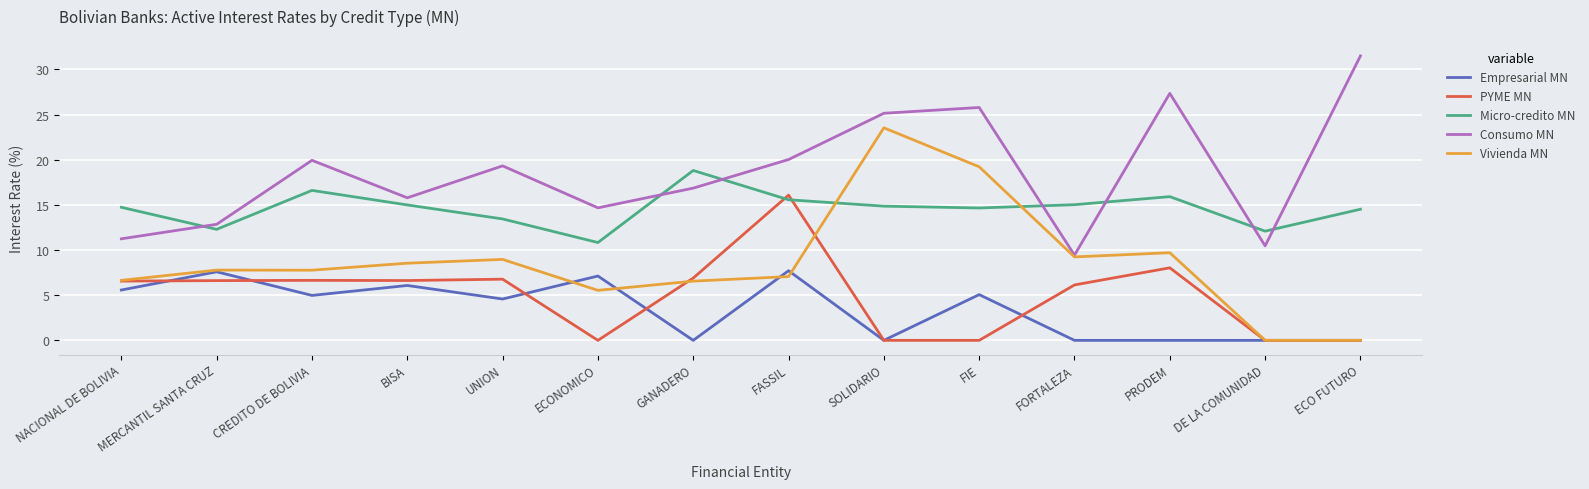

The Vivienda MN series shows 0.0 at ECO FUTURO. True or false?

True